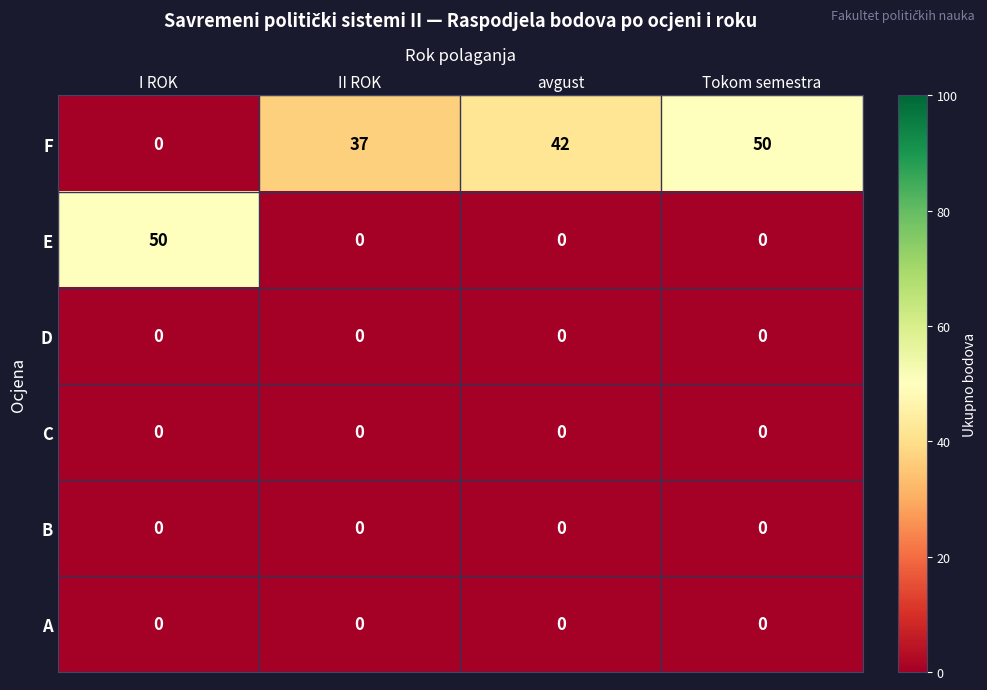

What is the greatest value displayed?

50